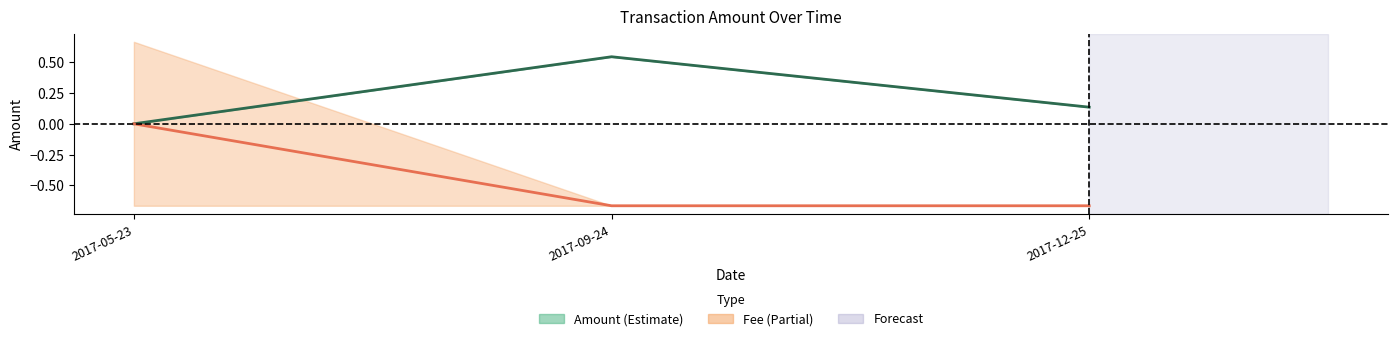

How many Amount values are between 0 and 1?

3